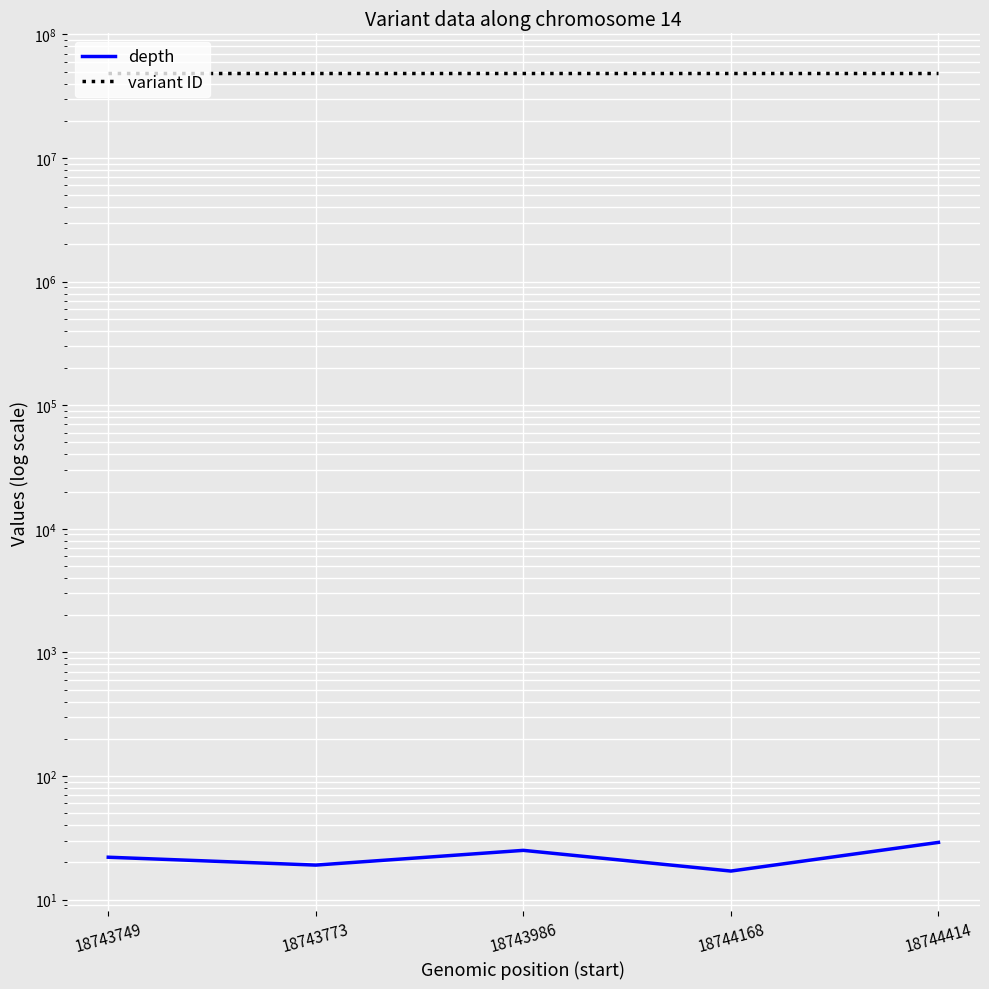

How many lines are shown in the chart?

2